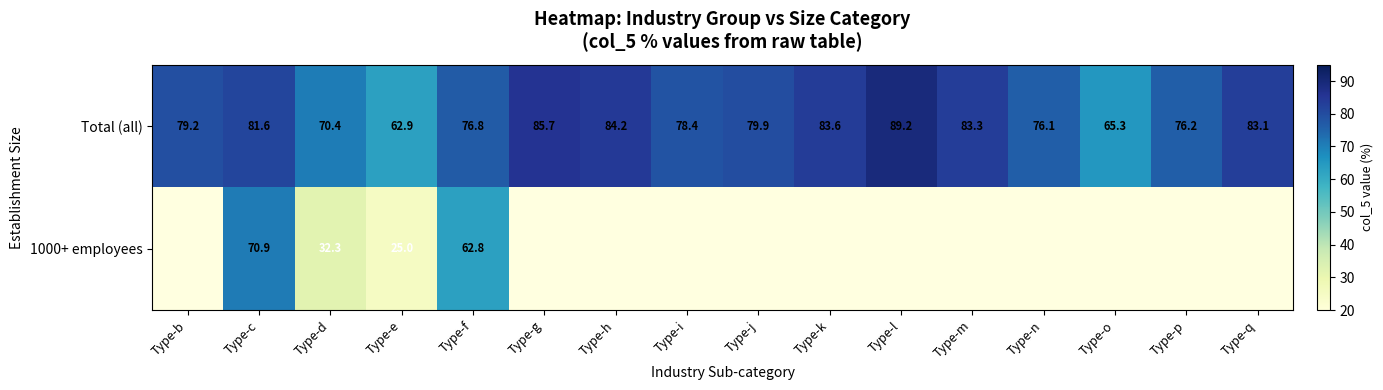

Rank the categories by Total (all) value from highest to lowest.

Type-l, Type-g, Type-h, Type-k, Type-m, Type-q, Type-c, Type-j, Type-b, Type-i, Type-f, Type-p, Type-n, Type-d, Type-o, Type-e